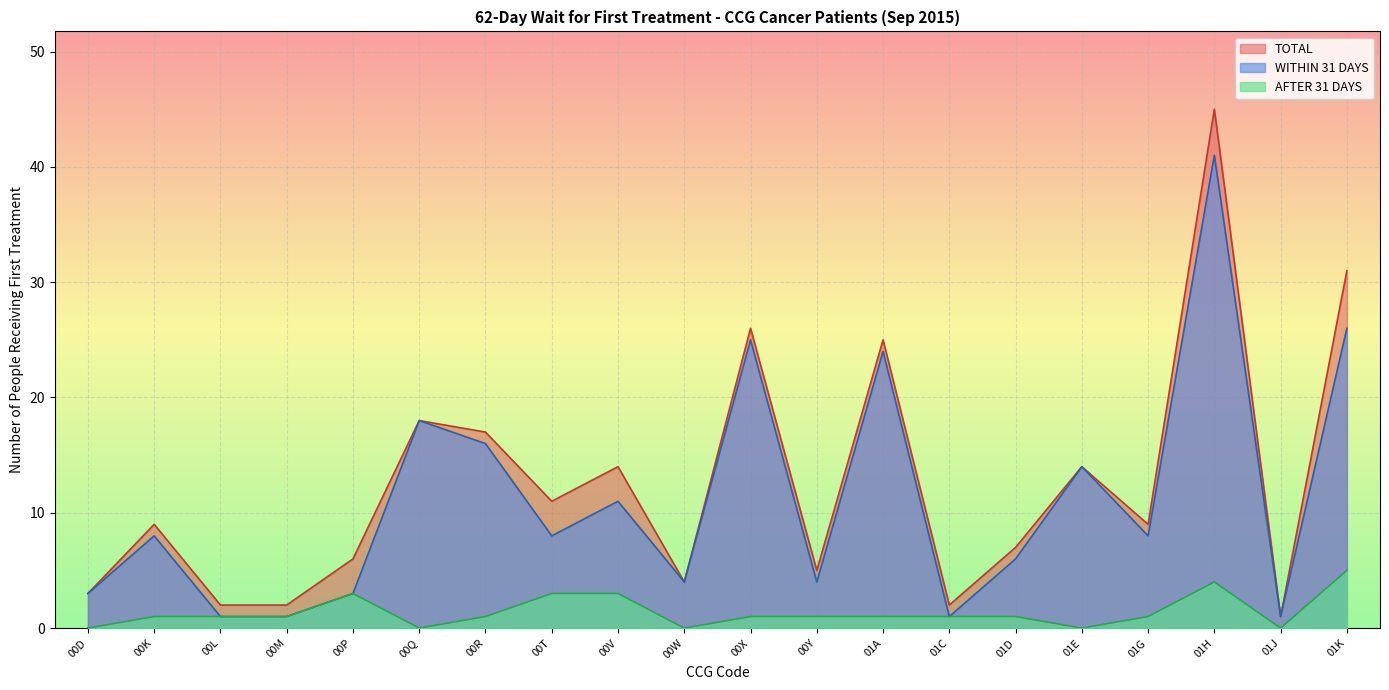

Which label corresponds to the smallest value in the chart?

00D